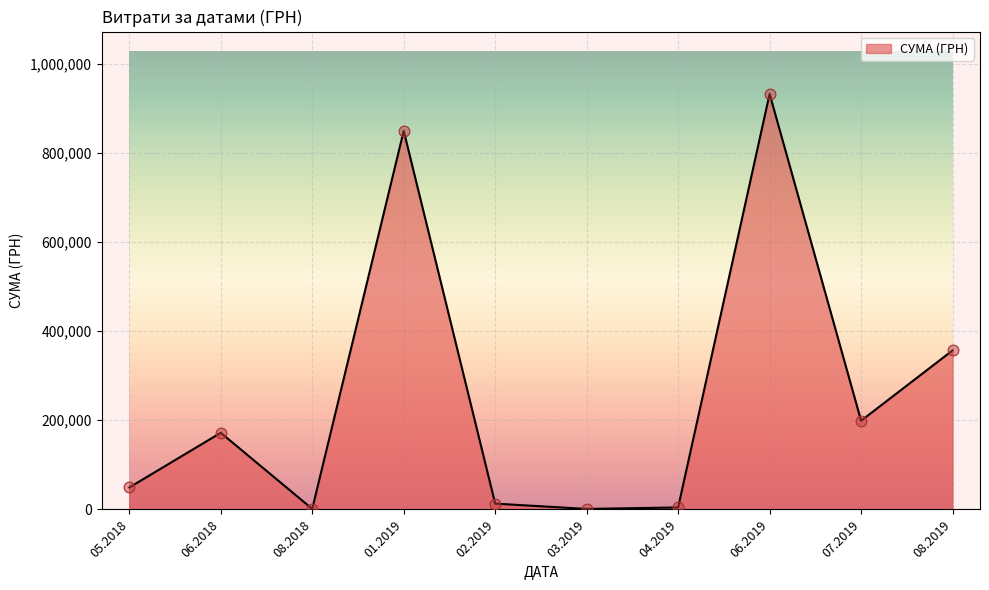

What is the change in value from 05.2018 to 06.2018?

+122721.2